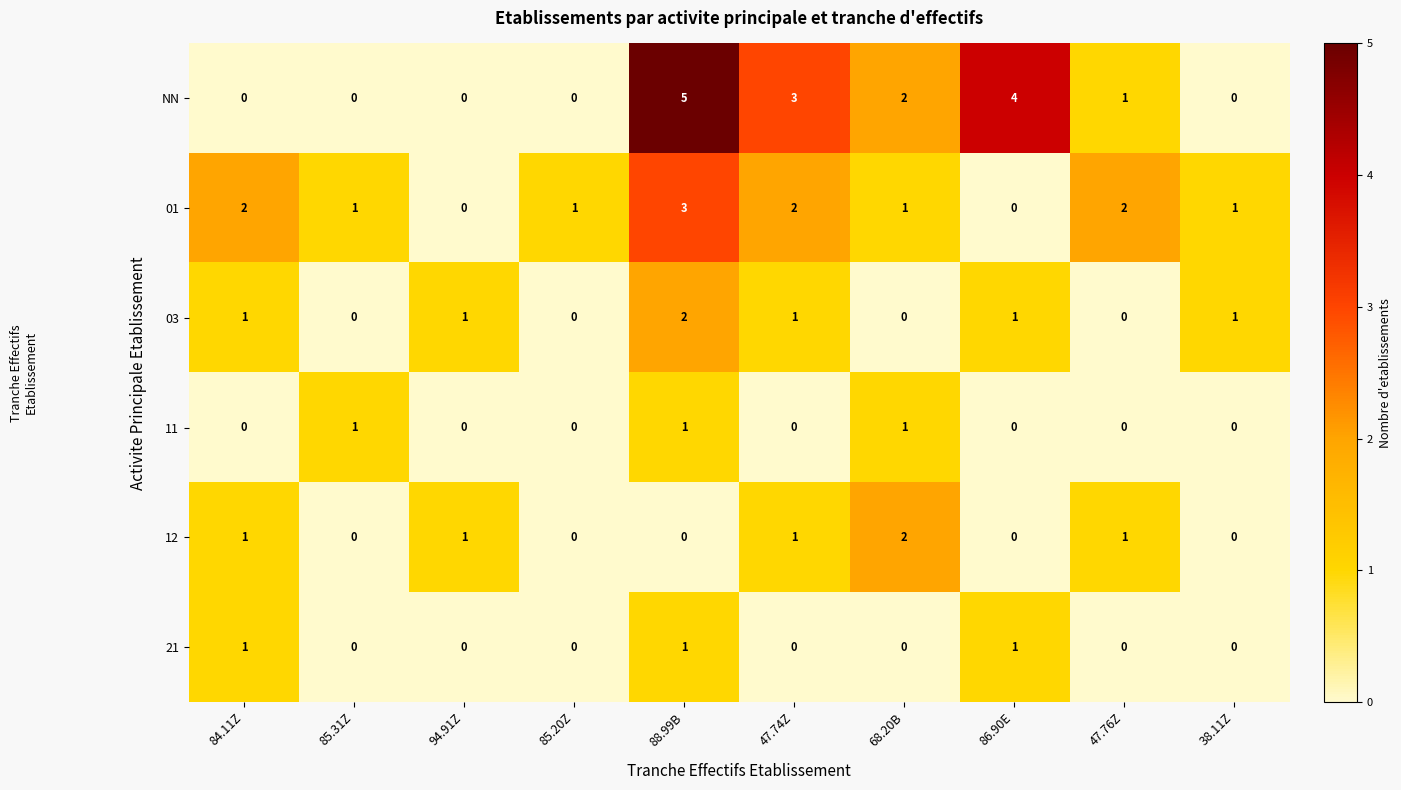

How many NN values are between 0 and 3?

8